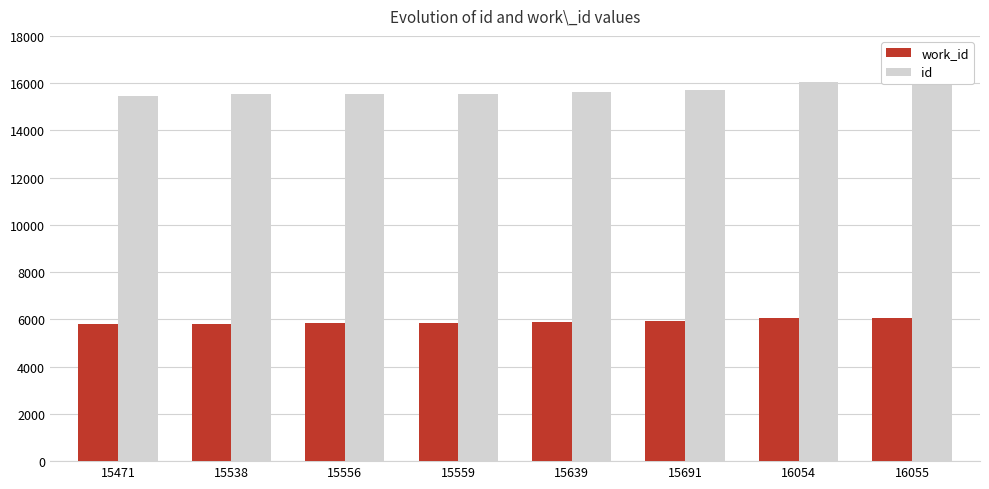

What are all the series names shown in the legend?

work_id, id